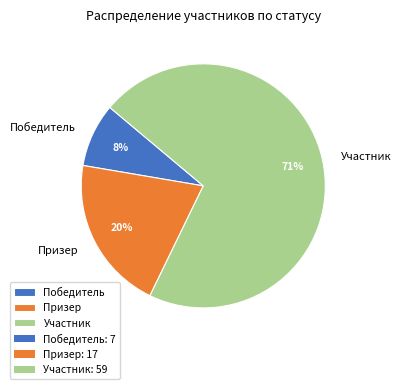

Approximately how many times larger is the value at Призер compared to Участник?

0.3